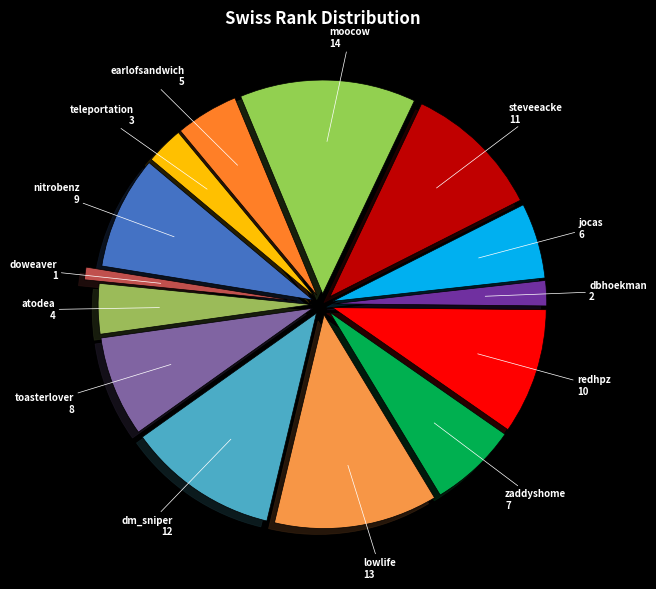

Approximately how many times larger is the value at redhpz compared to steveeacke?

0.9